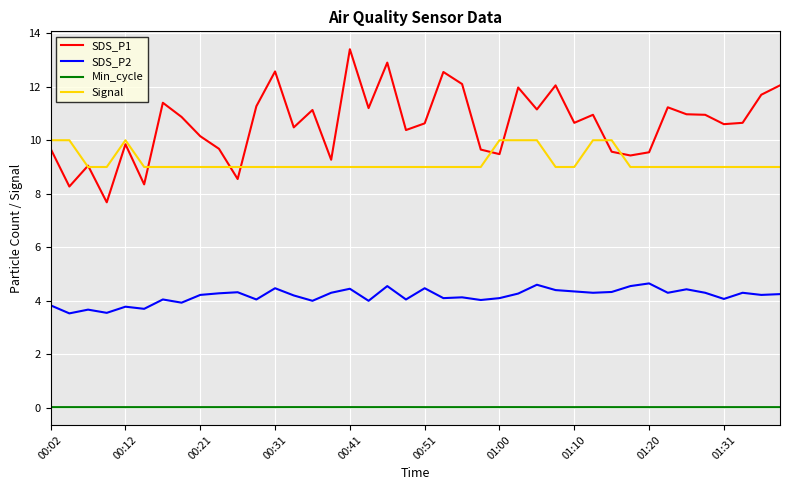

True or false: SDS_P2 and Signal intersect in this chart.

False